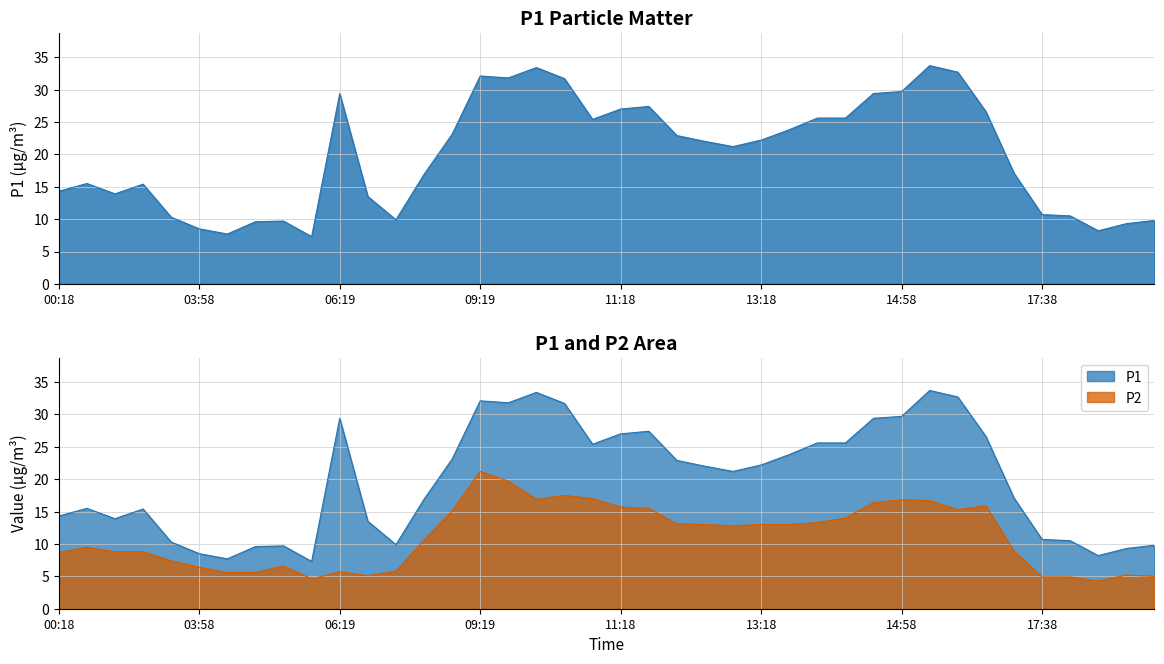

At which category does the chart reach its minimum across all series?

2022-10-31T18:18